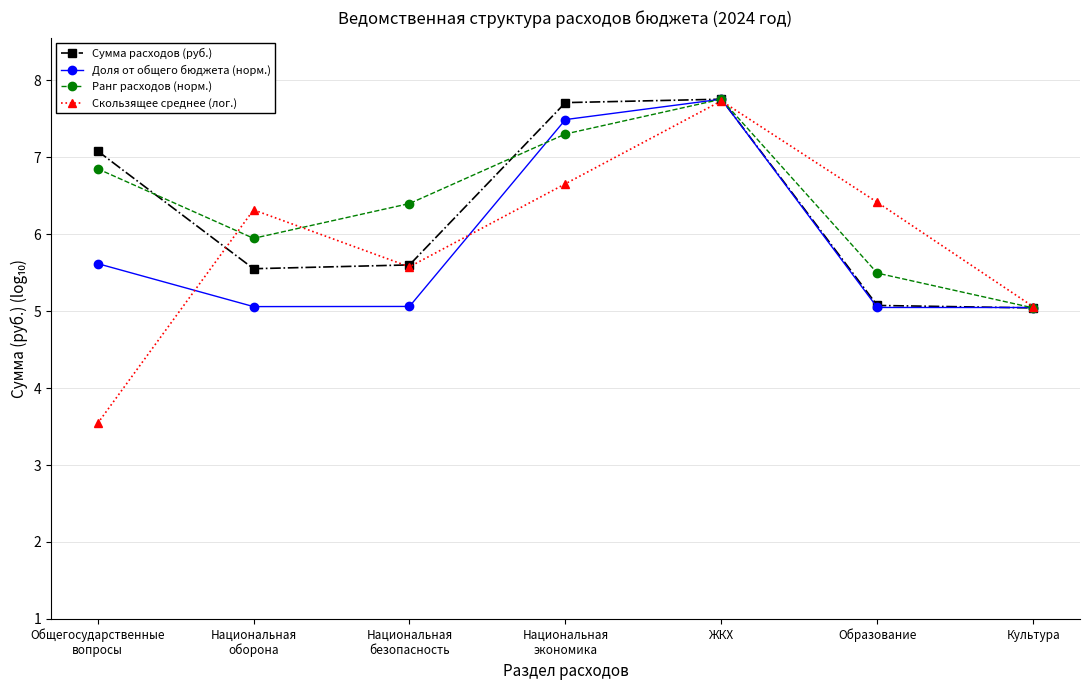

Read the Ранг расходов (норм.) value at Образование.

5.5